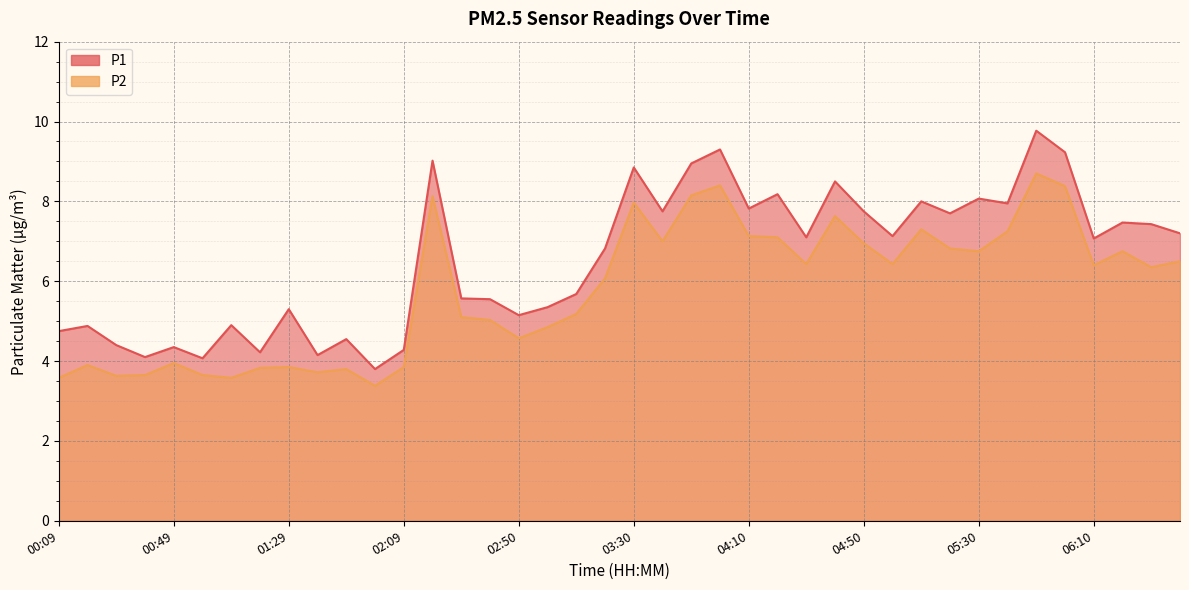

What is the label of the 39th point from the left?

06:30